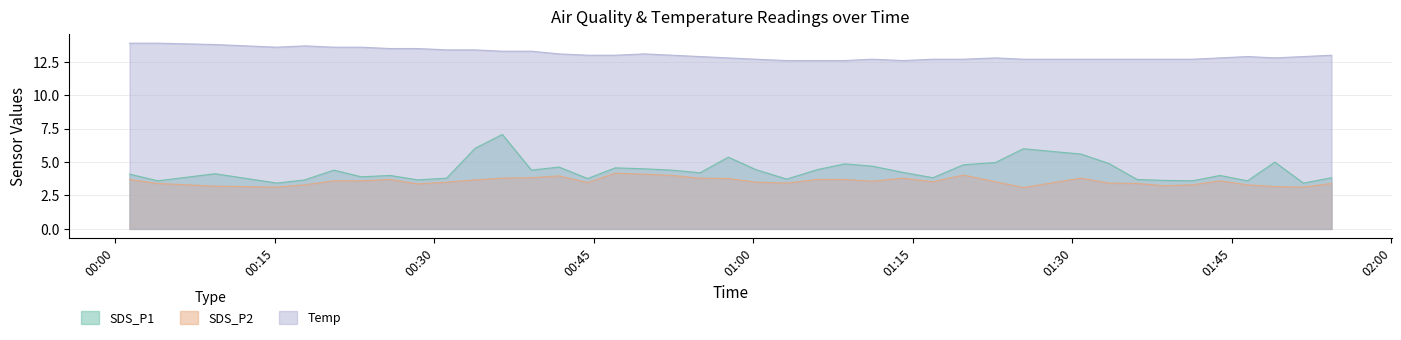

Is it true that SDS_P1 equals 3.6 at 2021/05/10 00:04:01?

True